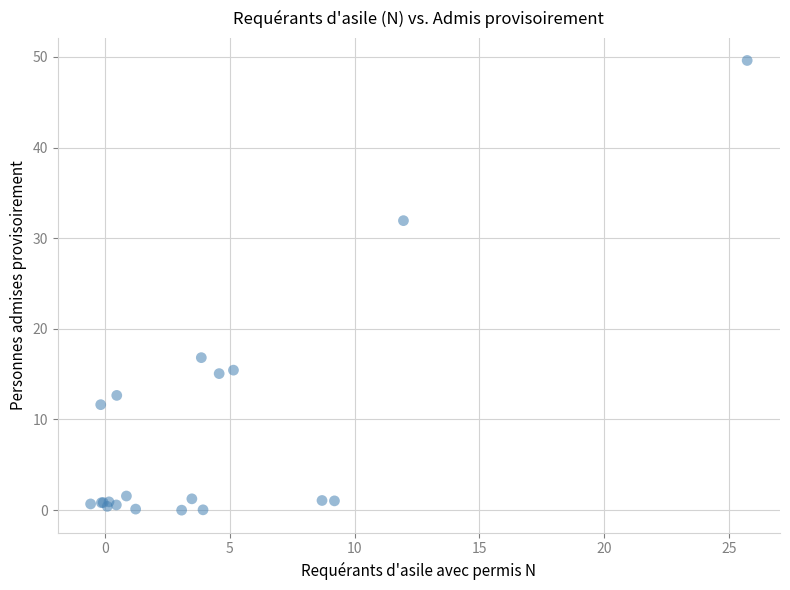

What Y value in the scatter plot is closest to 24?

16.8